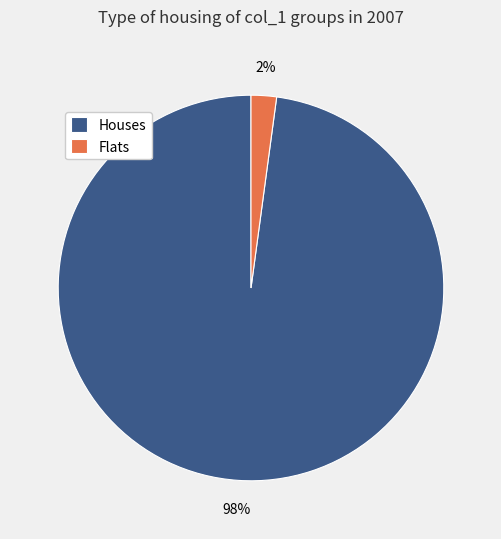

To the nearest percent, what is the difference between the largest and smallest slice percentages?

96%